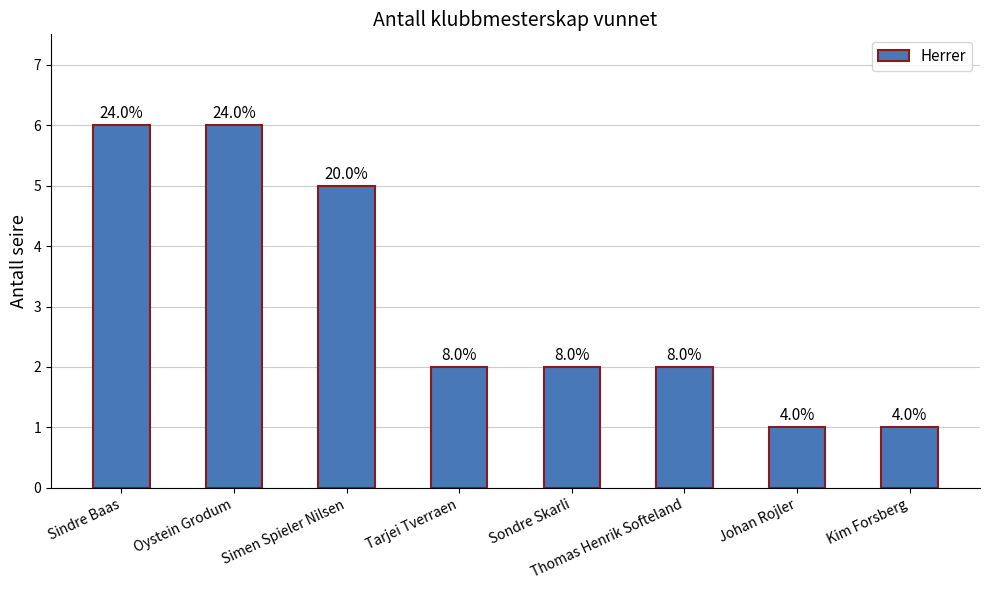

Reading left to right, list all the values displayed in this chart.

6	6	5	2	2	2	1	1